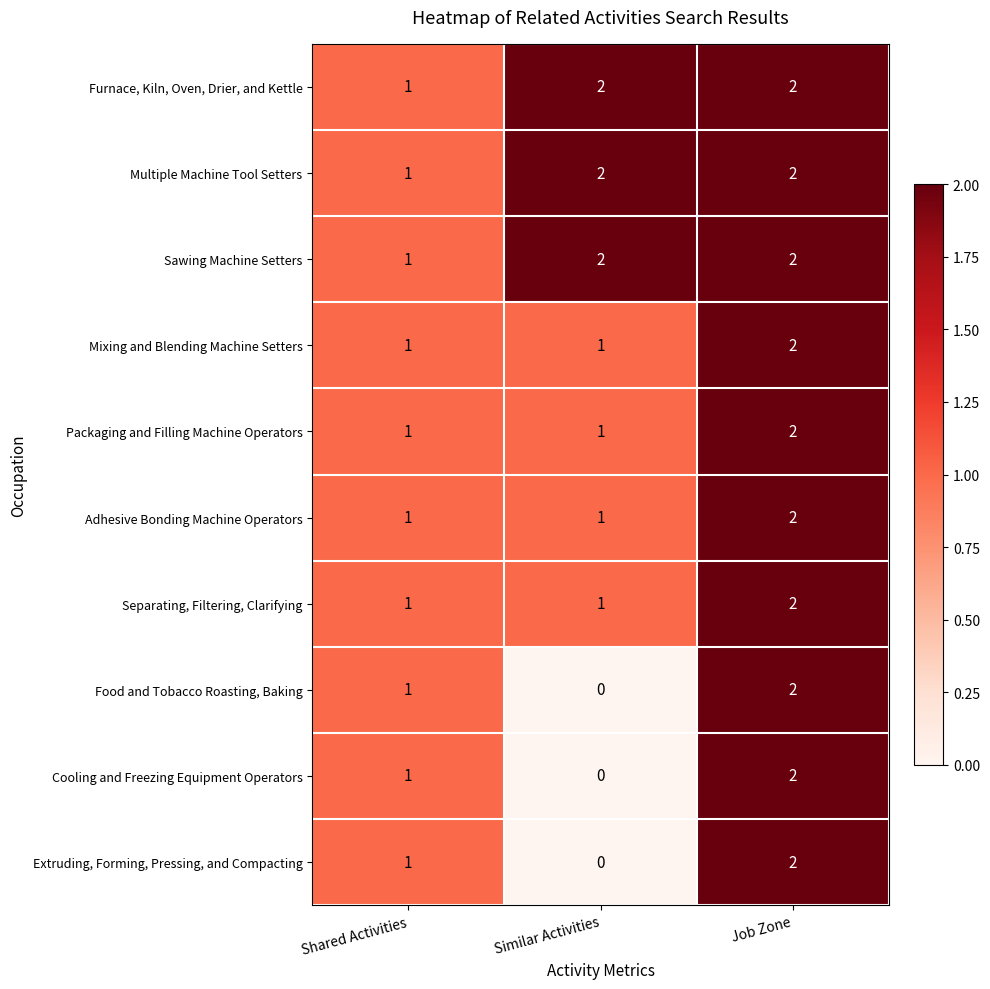

The value of Packaging and Filling Machine Operators at Job Zone is 0. True or false?

False